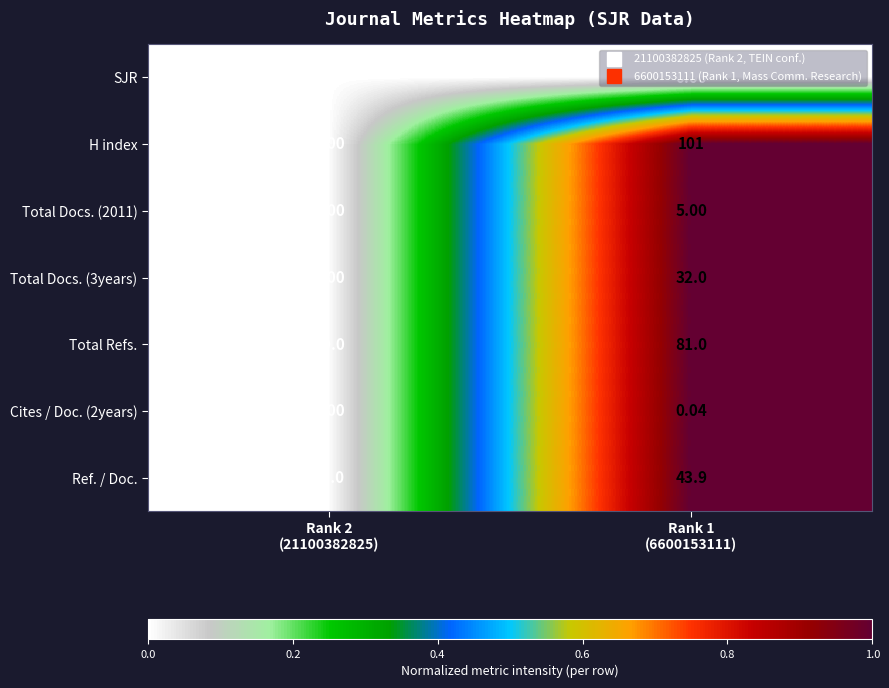

Which series has the largest range (max minus min)?

H index